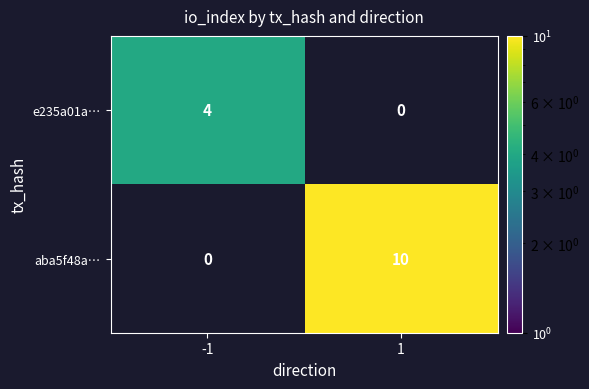

At which category does the chart reach its minimum across all series?

-1